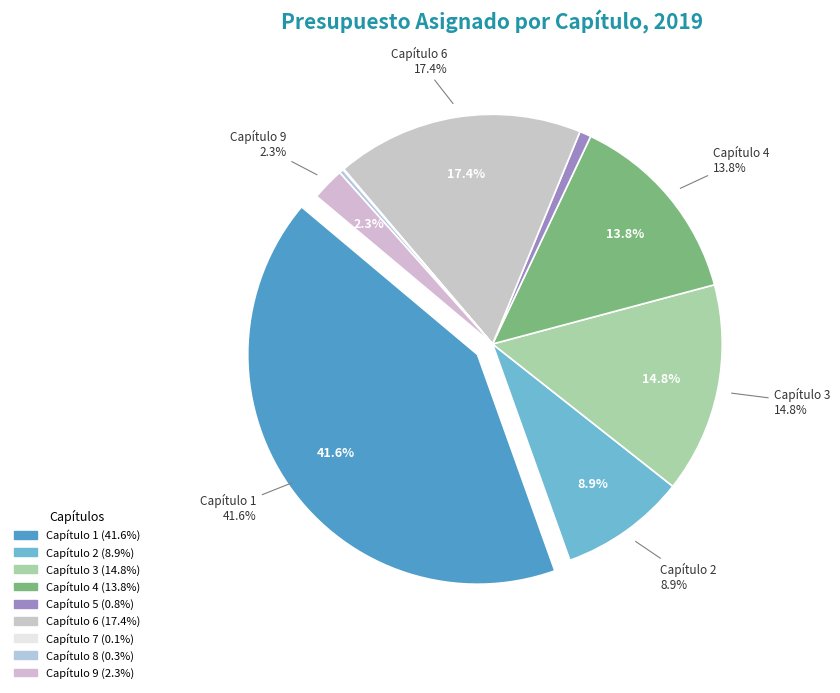

To the nearest percent, what portion does Capítulo 9 represent?

2%